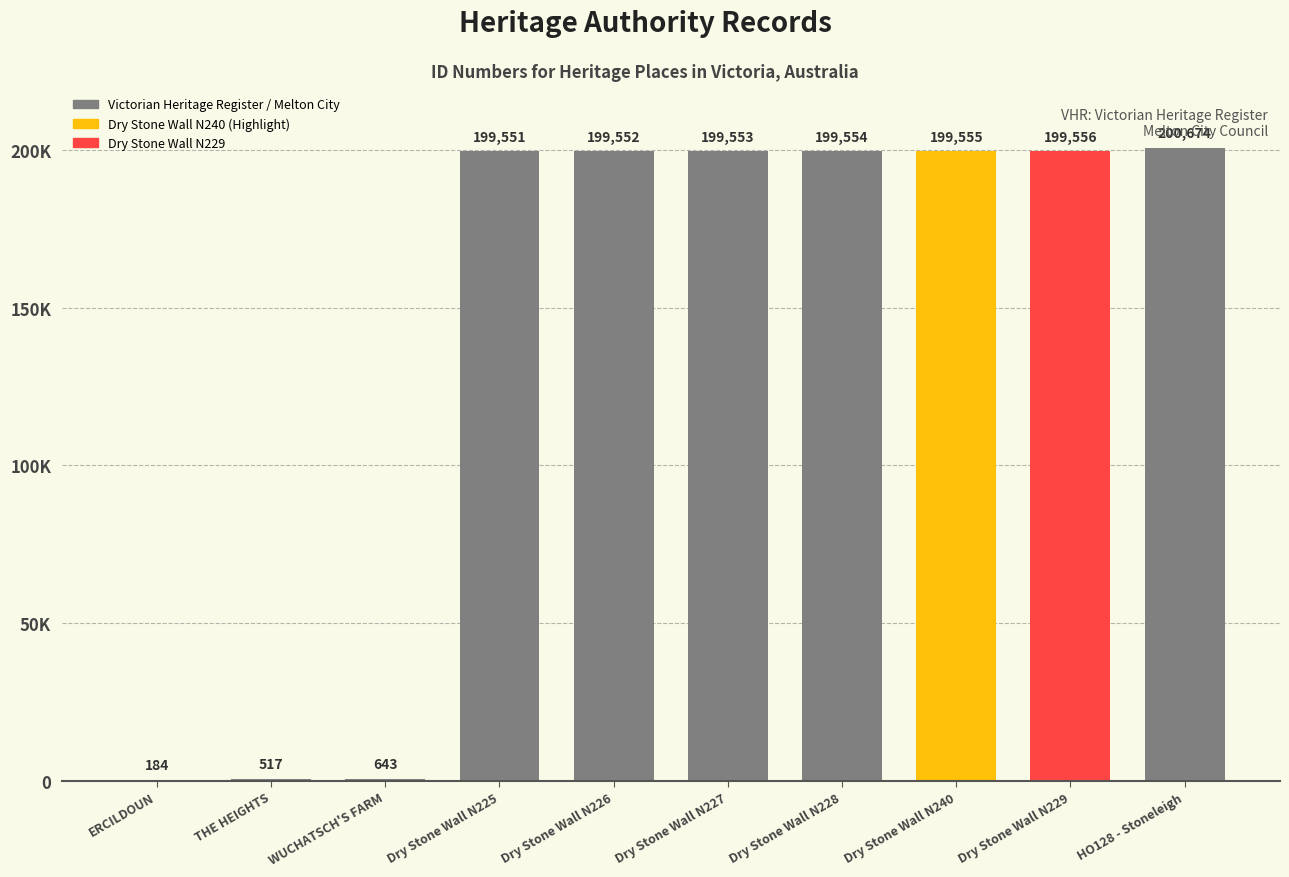

What is the change in value from Dry Stone Wall N227 to HO128 - Stoneleigh?

+1121